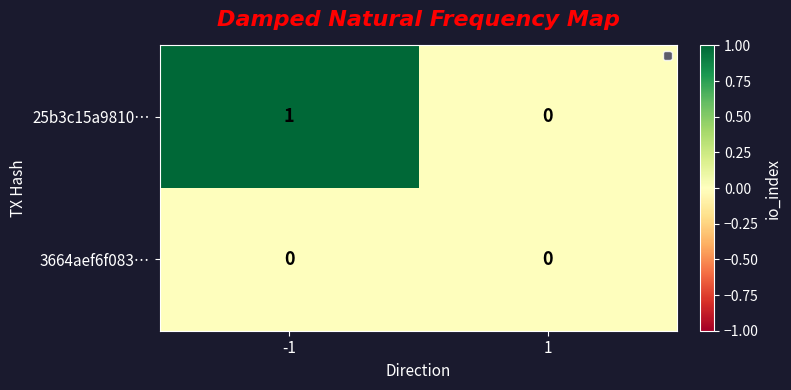

How many series are shown in this chart?

2